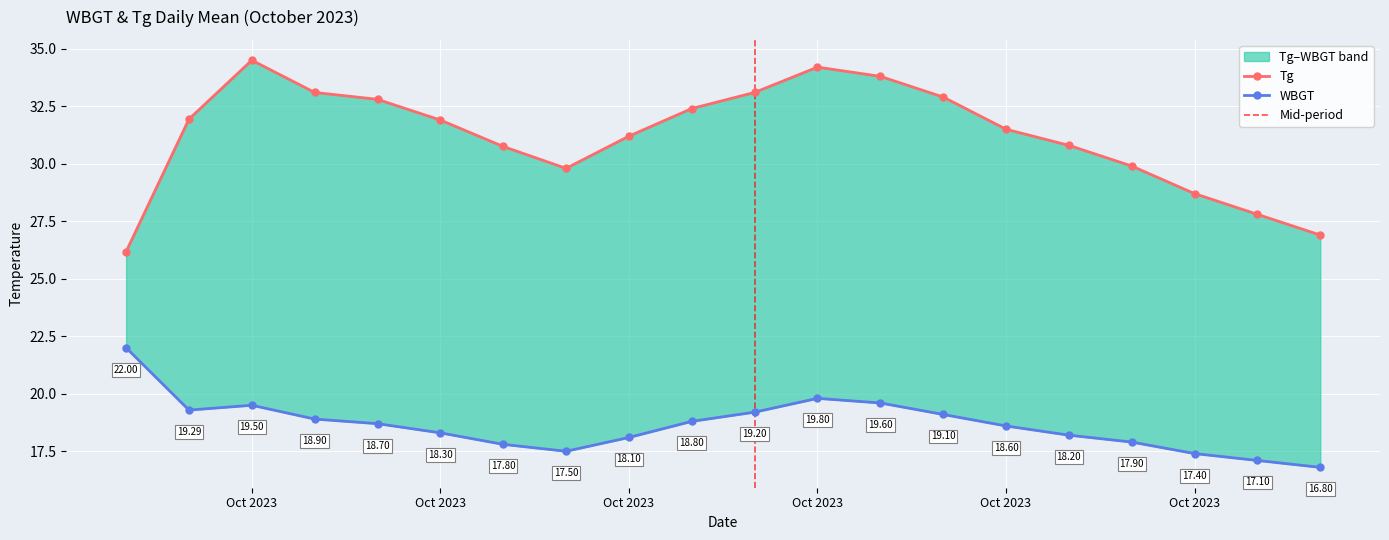

Approximately how many times larger is the value at 2023/10/11 compared to 2023/10/17?

1.1